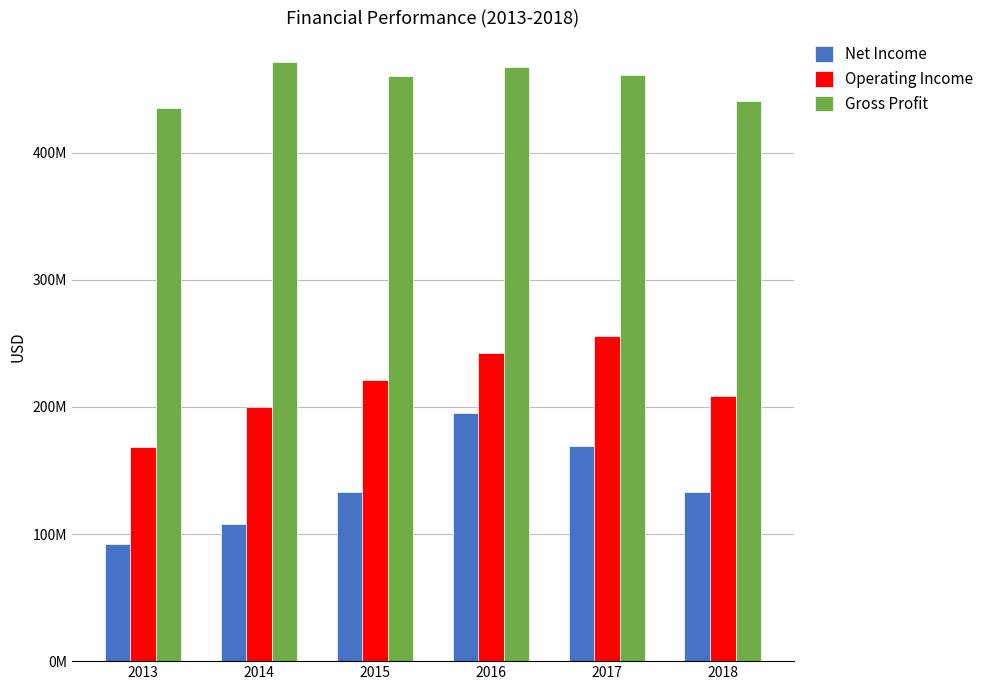

What is the maximum value for Net Income?

195100000